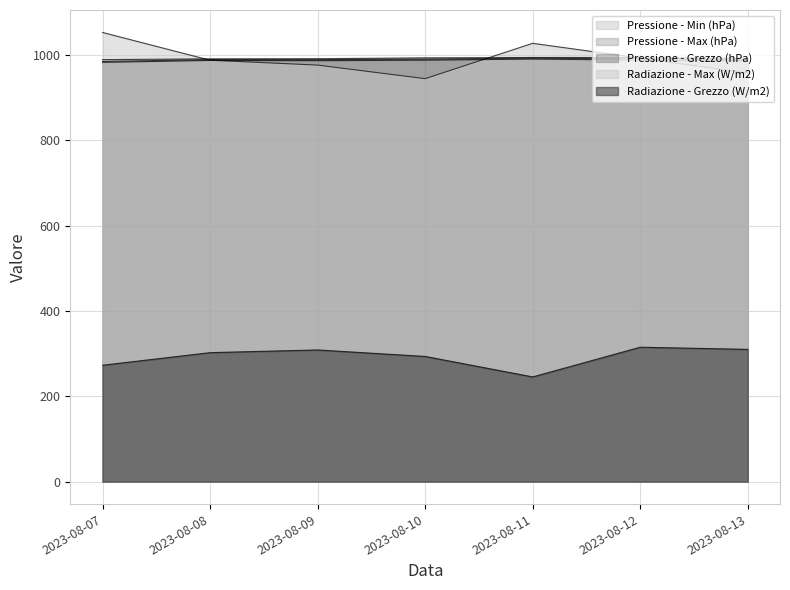

True or false: Pressione - Min (hPa) has a value of 1478.6 at 2023-08-12.

False